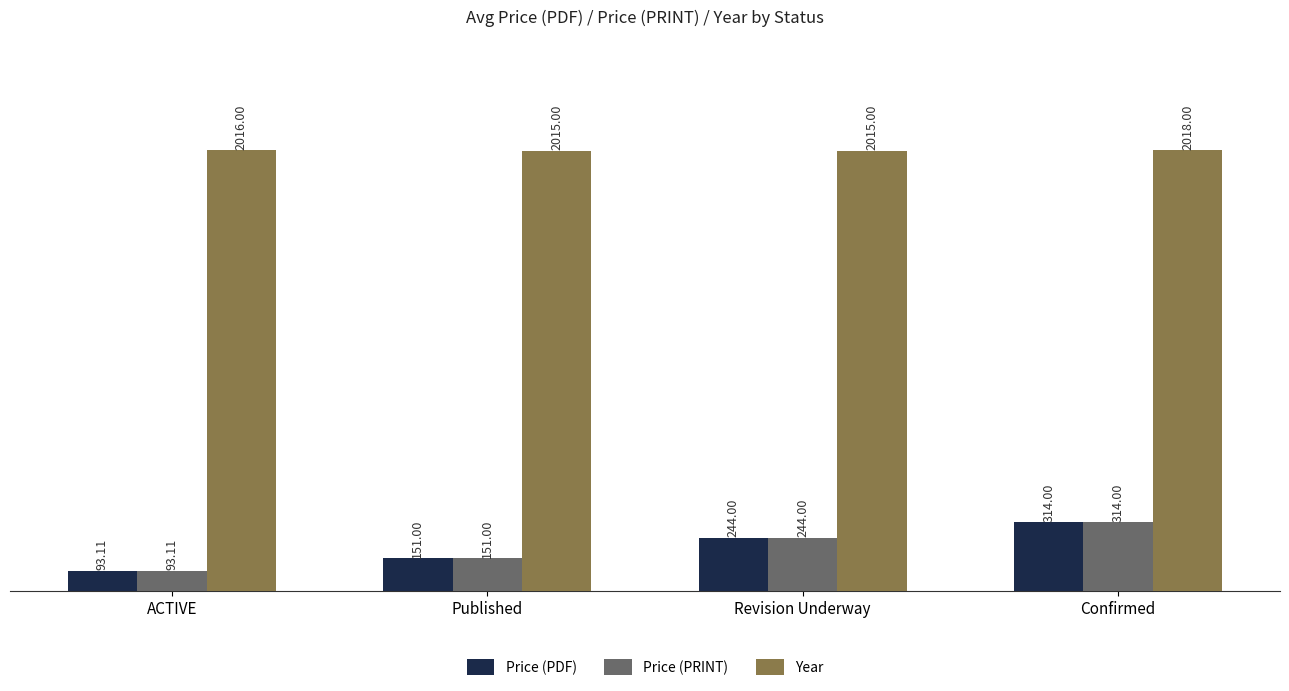

Rank the categories by Price (PDF) value from highest to lowest.

Confirmed, Revision Underway, Published, ACTIVE